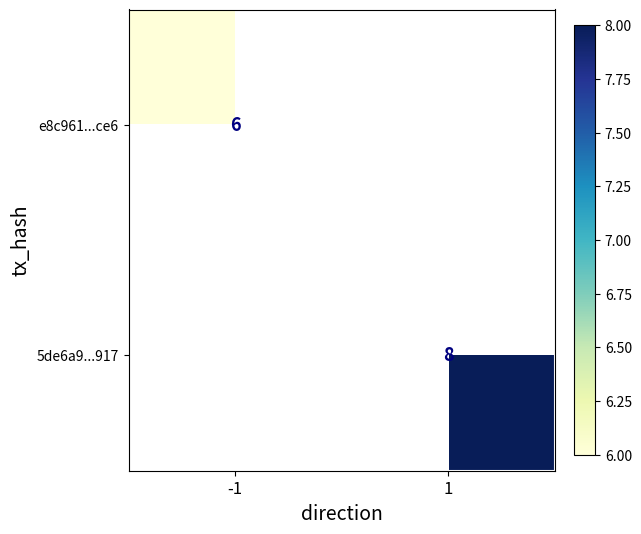

Which has a higher value, -1 or 1?

1